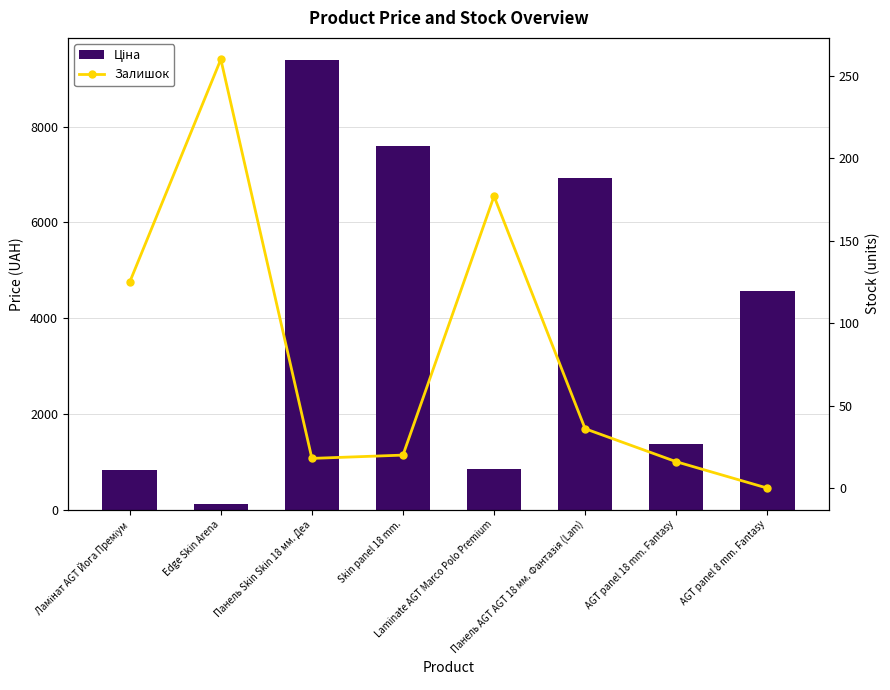

What position from the right is Edge Skin Arena?

7